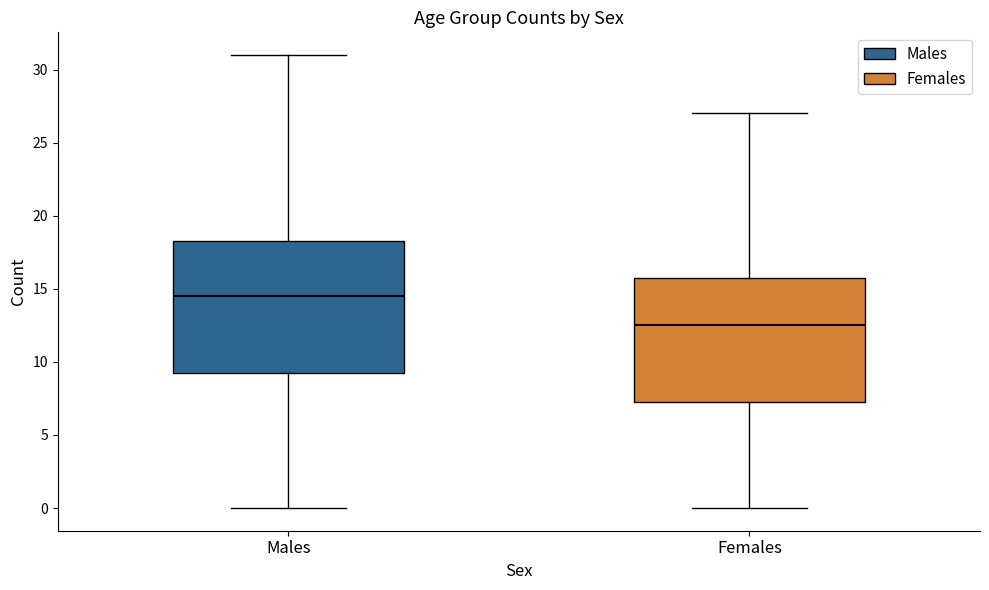

Reading left to right, transcribe this box plot: for each box, give where its median line is, the range the box spans, and where its two whiskers end, as read against the y-axis. The values are not printed on the chart, so give them approximately, as read against the axis.

Males: median 14.5, box 9.5 to 18.5, whiskers 0.0 to 31.0
Females: median 12.5, box 7.5 to 16.0, whiskers 0.0 to 27.0